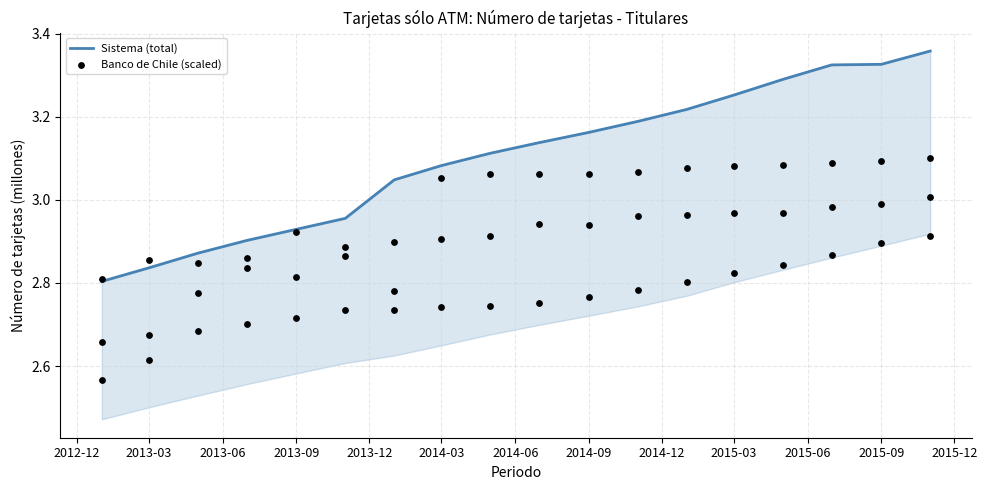

Which series has the largest total across all categories?

Sistema (total)